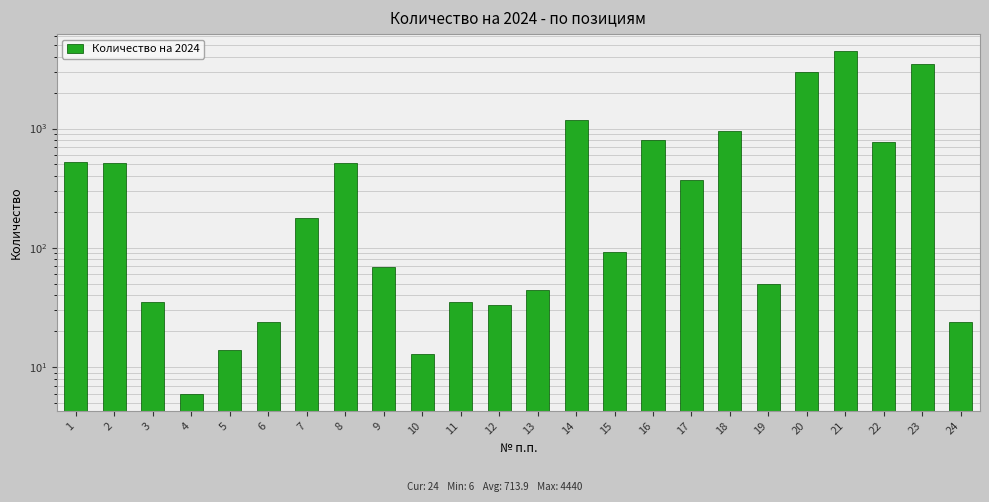

The value at 15 is 93. True or false?

True